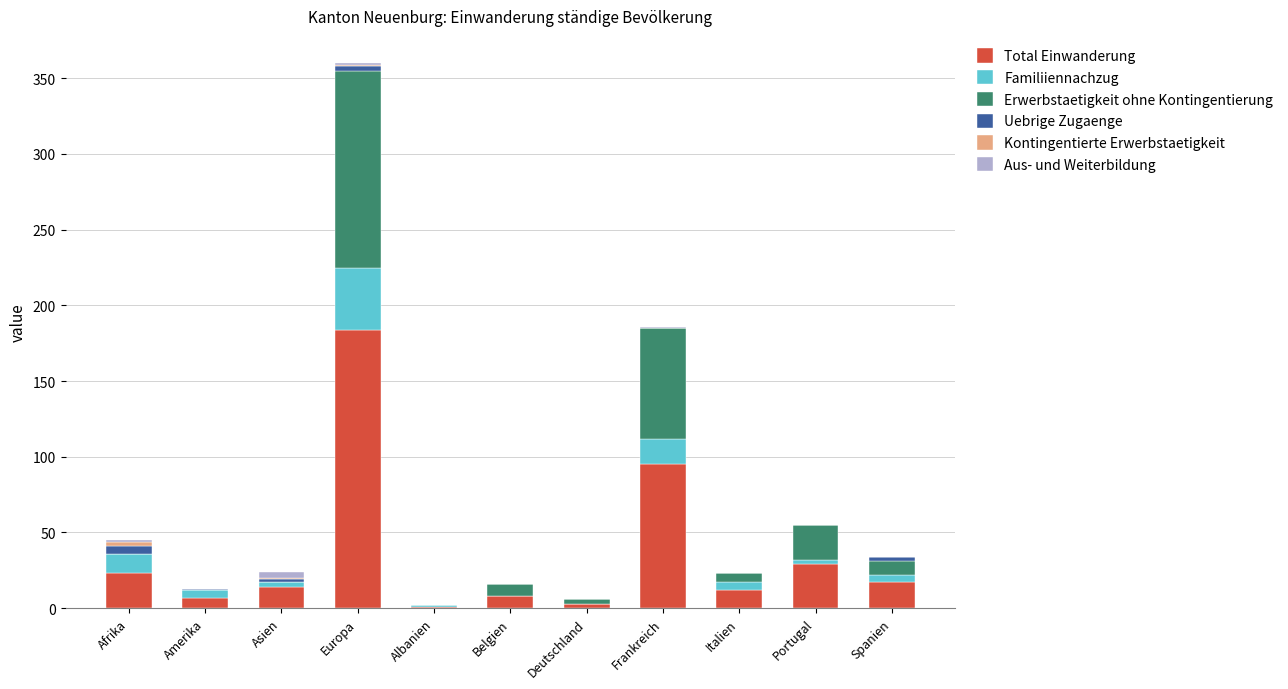

At which category is the sum across all series the highest?

Europa